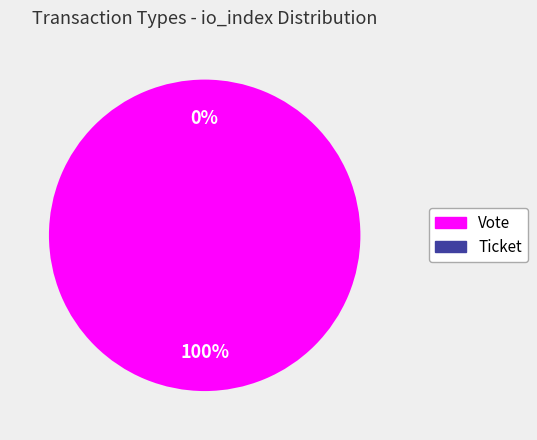

Which slice is the smallest?

Ticket